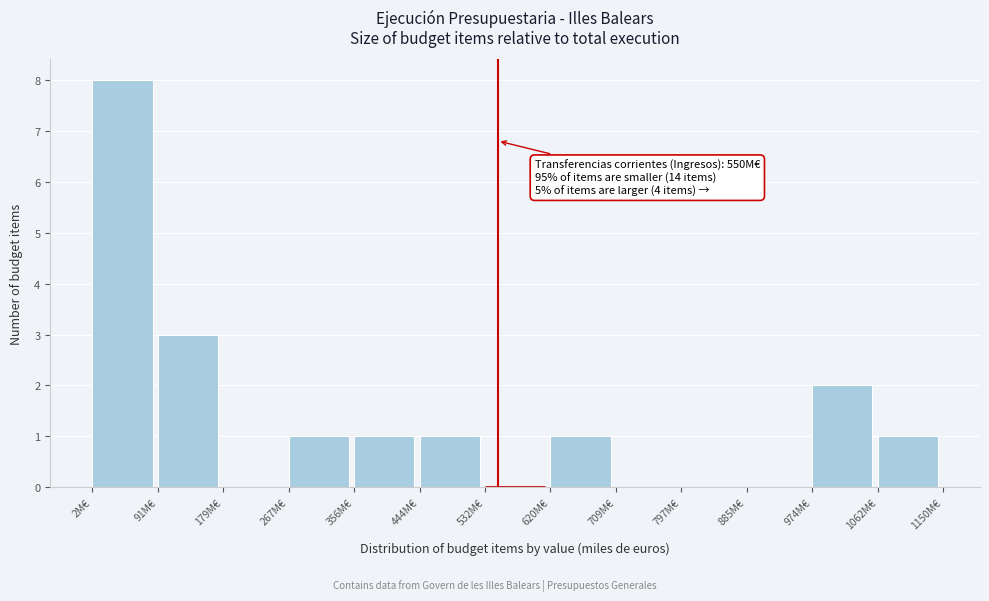

Reading right to left, extract all data points from this chart.

1062M€=1	974M€=2	885M€=0	797M€=0	709M€=0	620M€=1	532M€=0	444M€=1	356M€=1	267M€=1	179M€=0	91M€=3	2M€=8